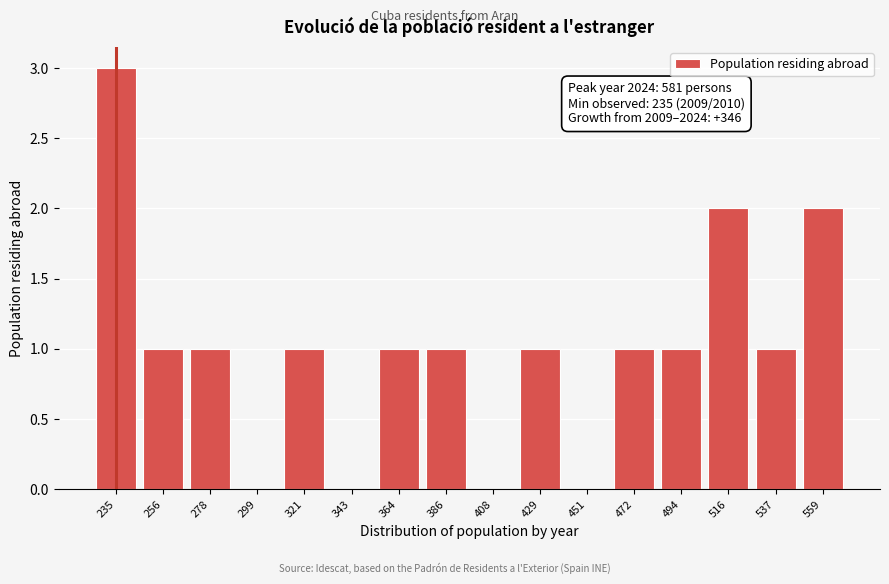

Reading right to left, transcribe all the data shown in this chart.

559=2	537=1	516=2	494=1	472=1	451=0	429=1	408=0	386=1	364=1	343=0	321=1	299=0	278=1	256=1	235=3